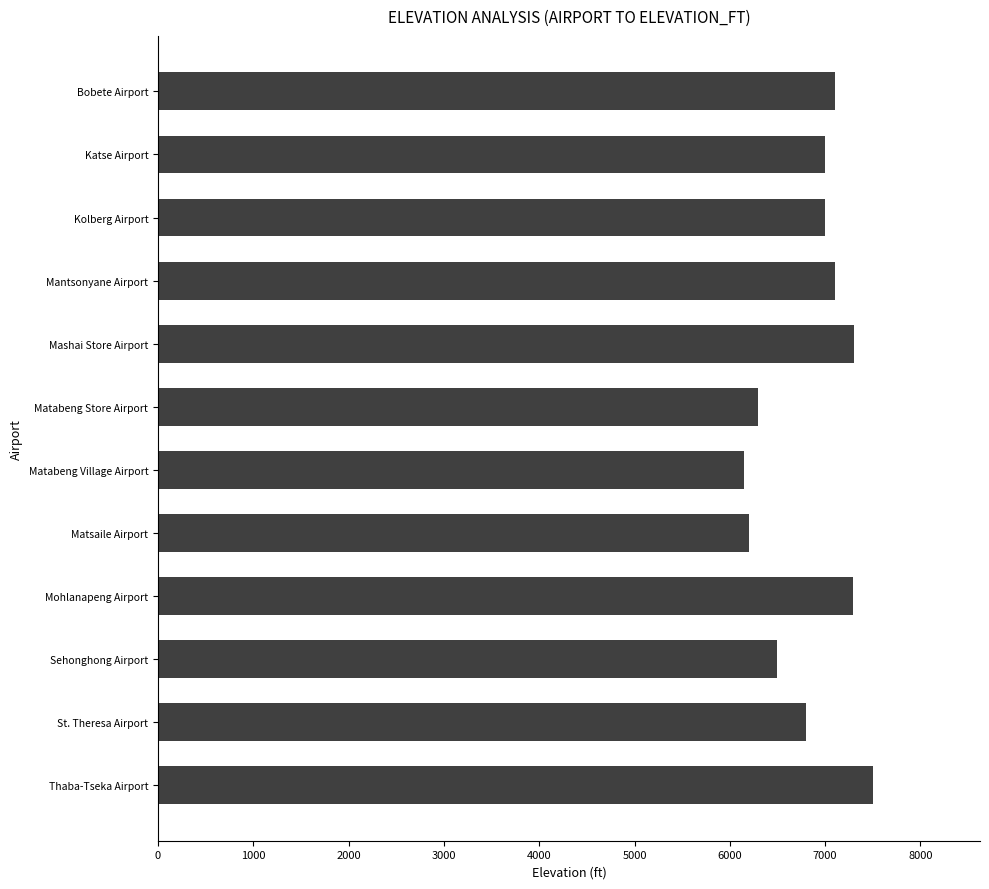

Are the bars horizontal?

Yes